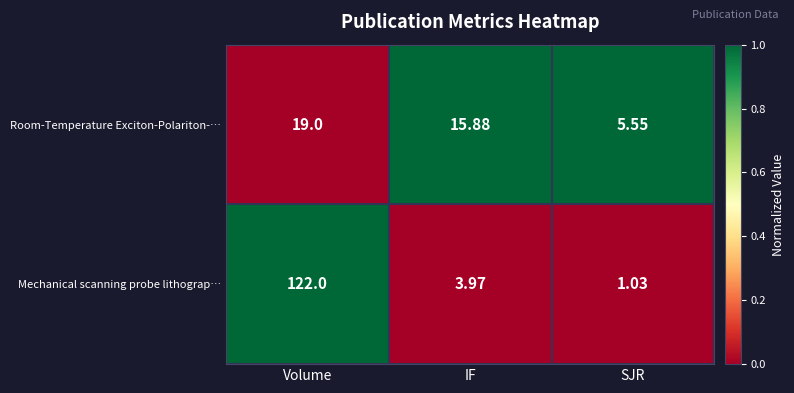

At which label is Mechanical scanning probe lithograp… closest to 61?

IF